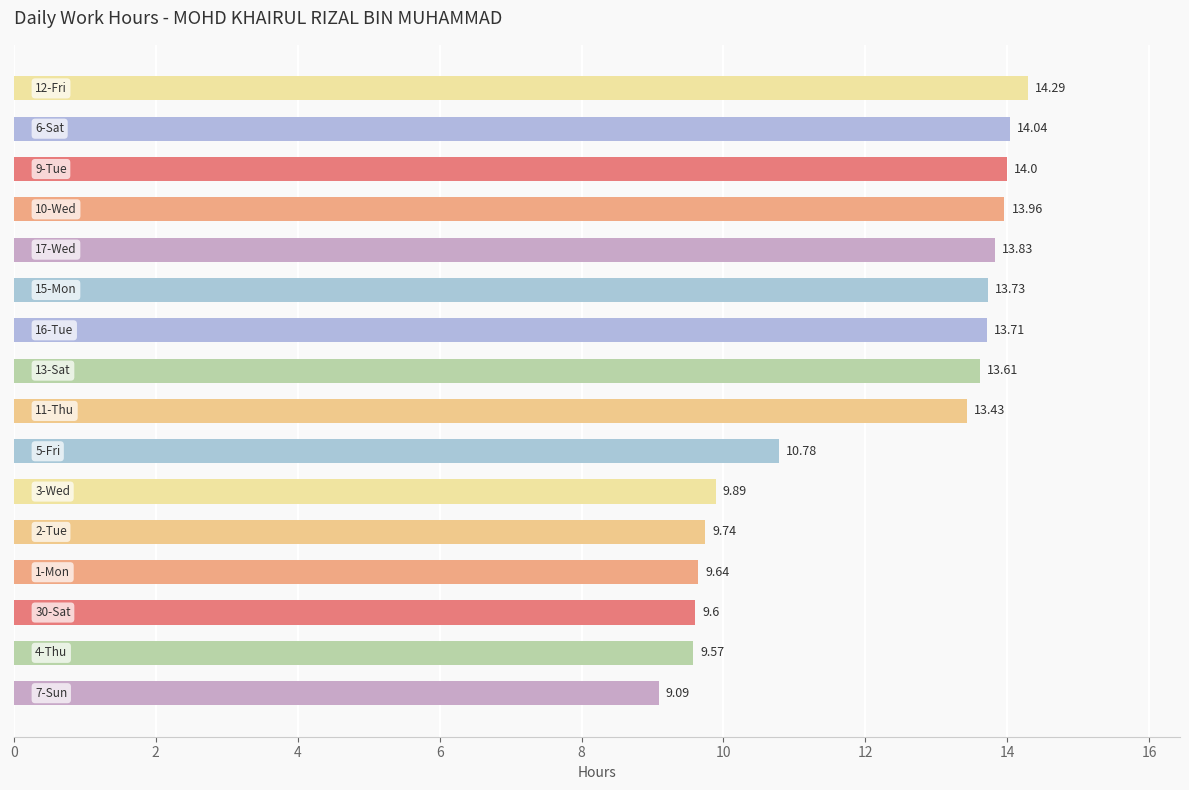

What is the difference between the maximum and minimum values?

5.2